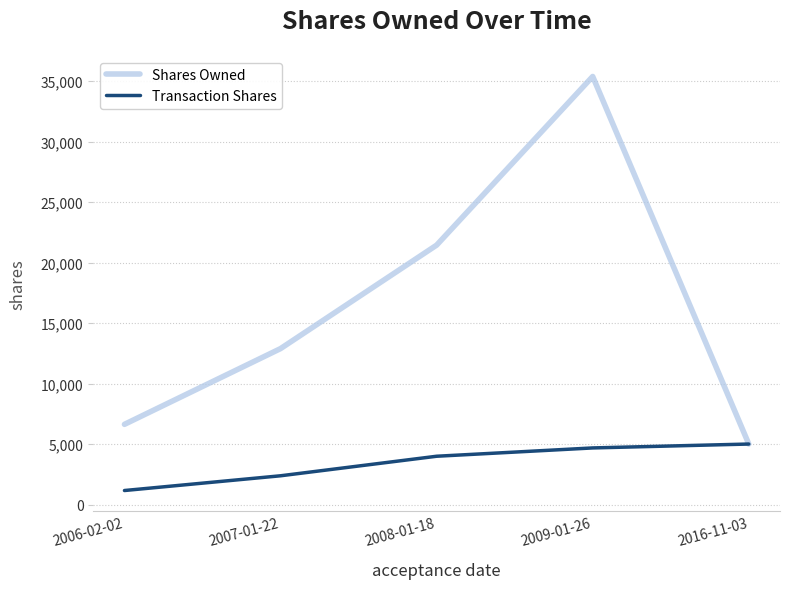

True or false: Transaction Shares has more than 0 interior local peaks.

False